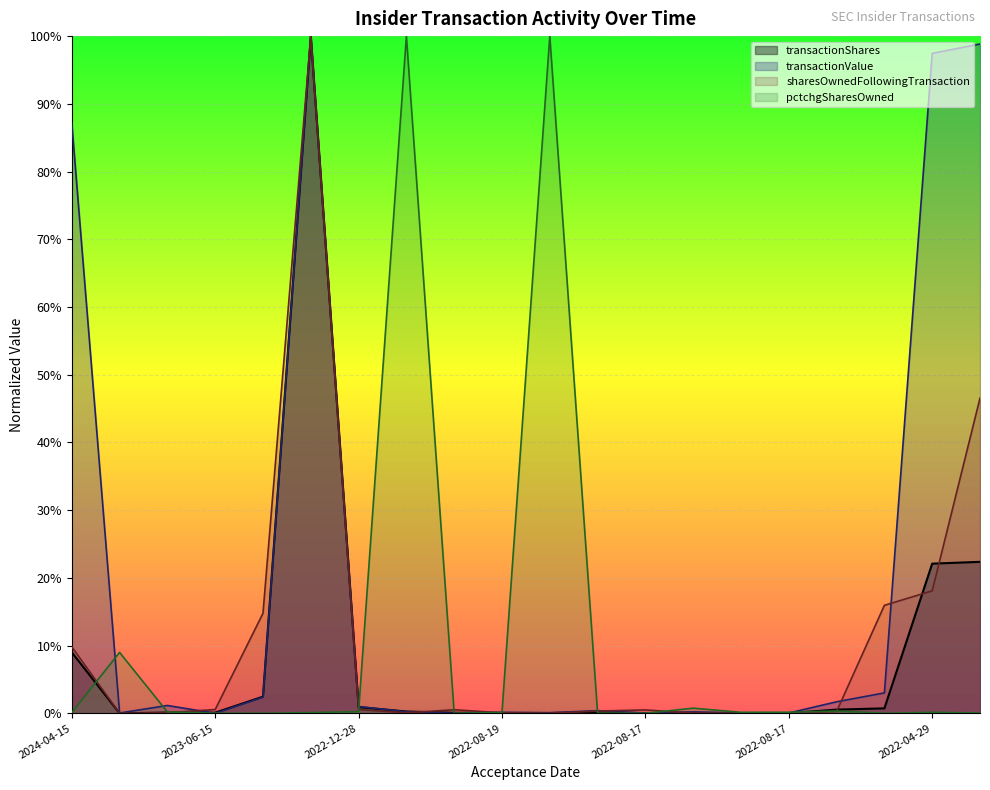

Does the chart display data point markers on the line(s)?

No